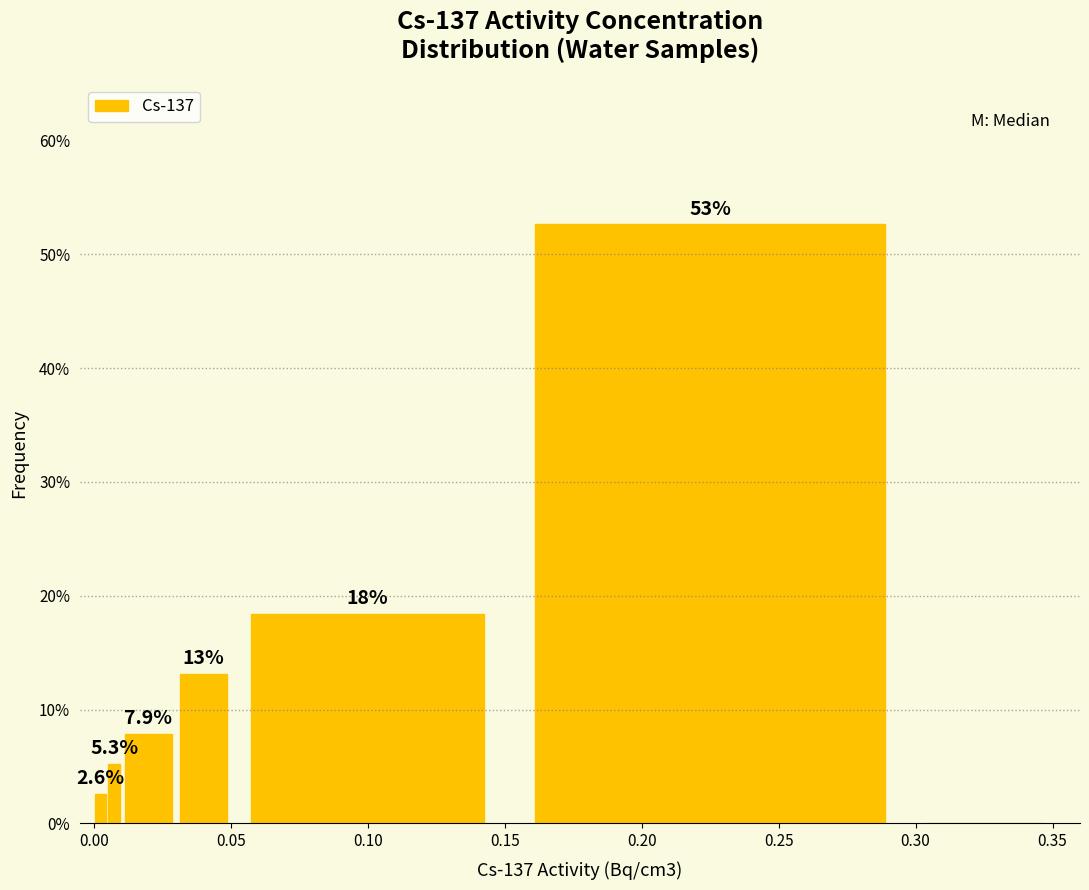

Read against the x-axis, roughly where is the centre of the tallest bar?

0.225